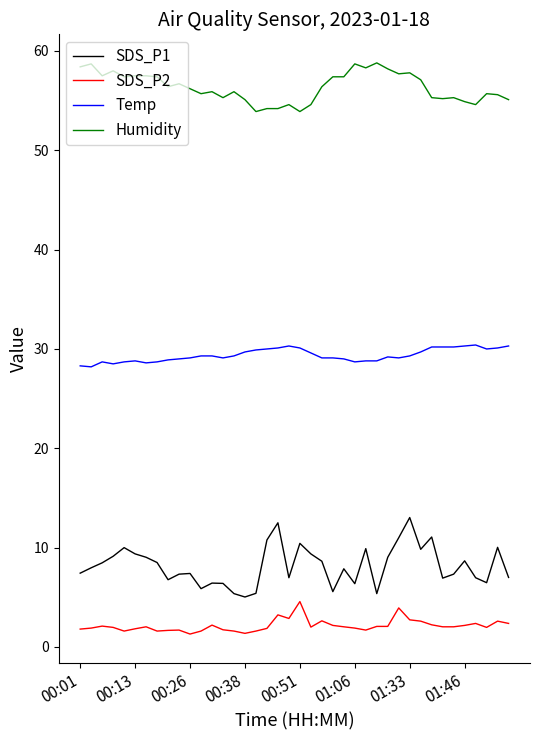

What is the difference between the maximum and minimum values in the Humidity series?

4.9